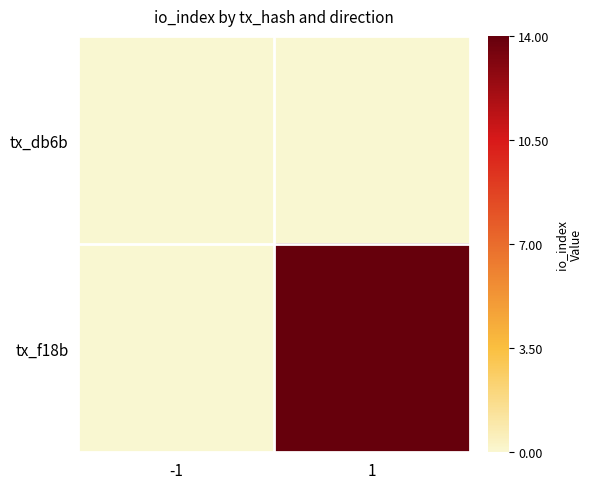

Which series has the largest total across all categories?

tx_f18b